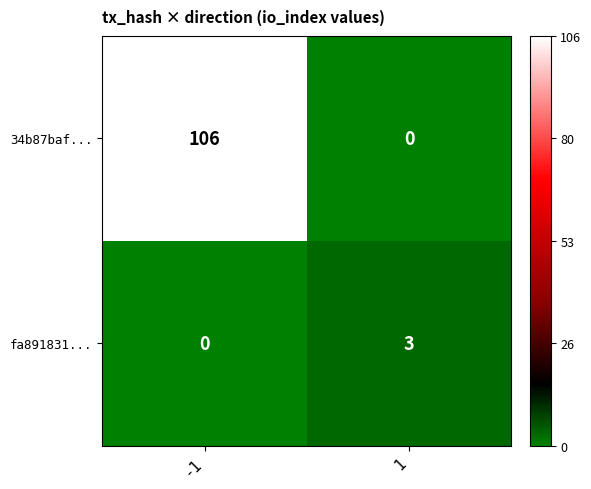

The value of fa891831... at -1 is -1. True or false?

False